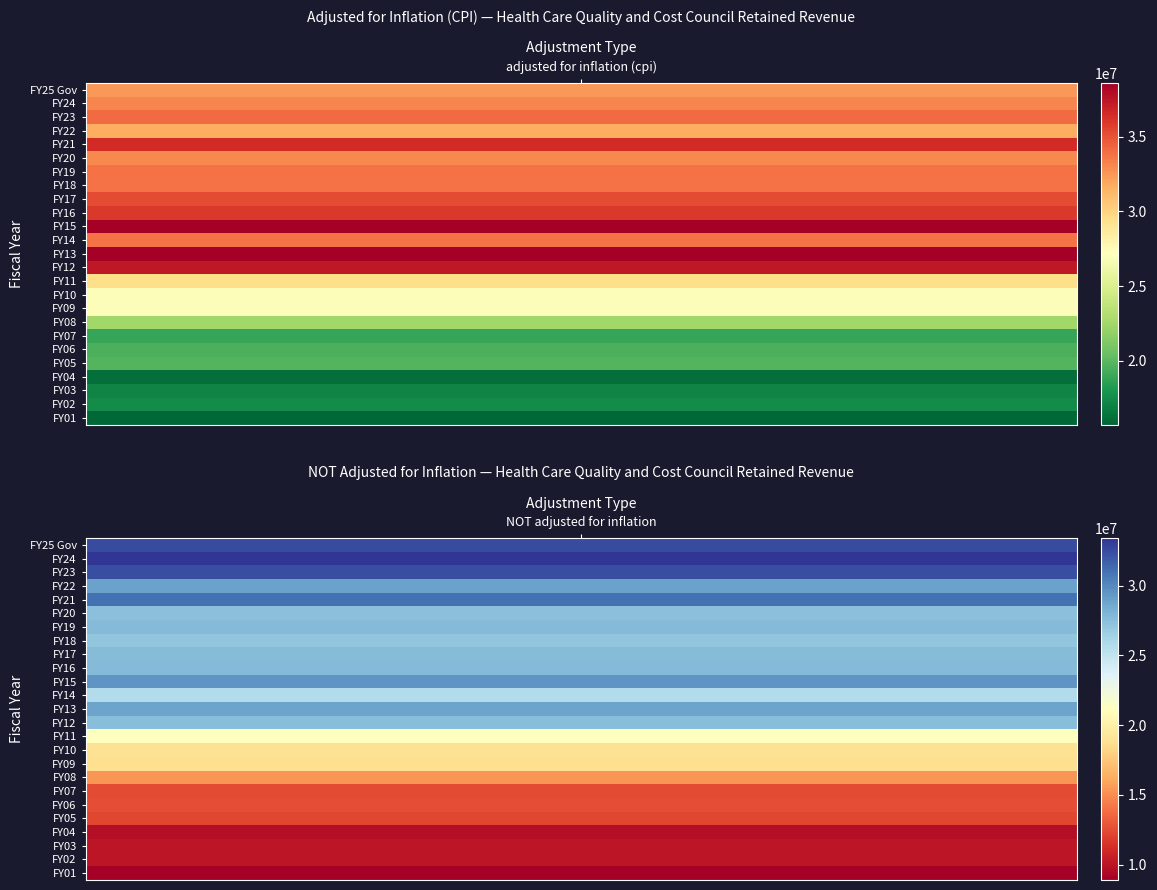

What is the sum of all FY16 values?

63714665